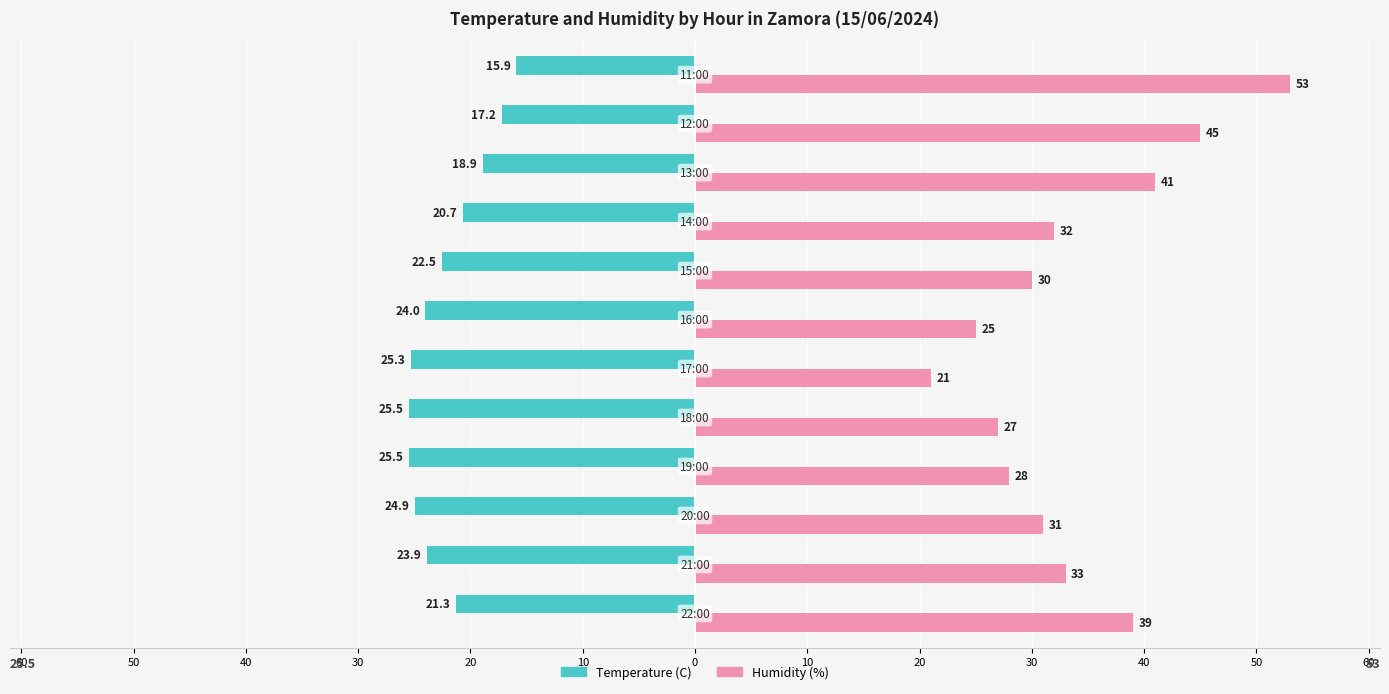

At how many categories does at least one series exceed 43?

2